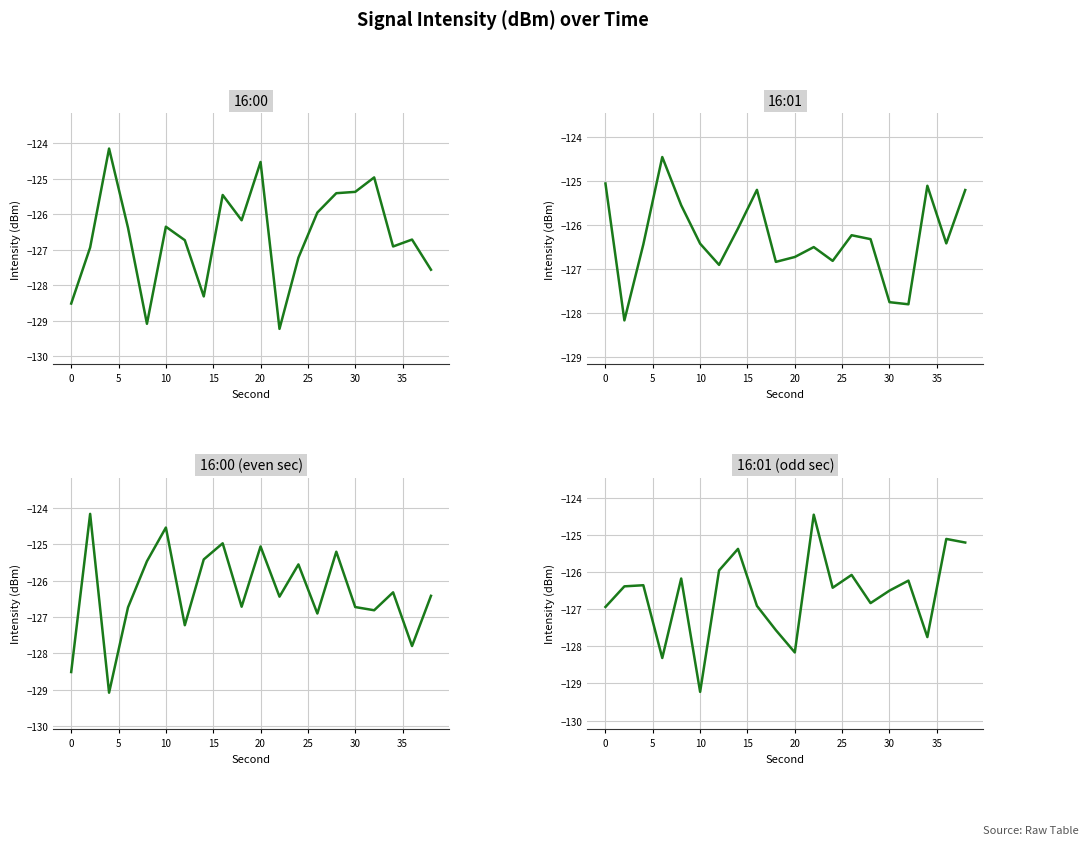

True or false: 16:00 has more than 2 interior local peaks.

True